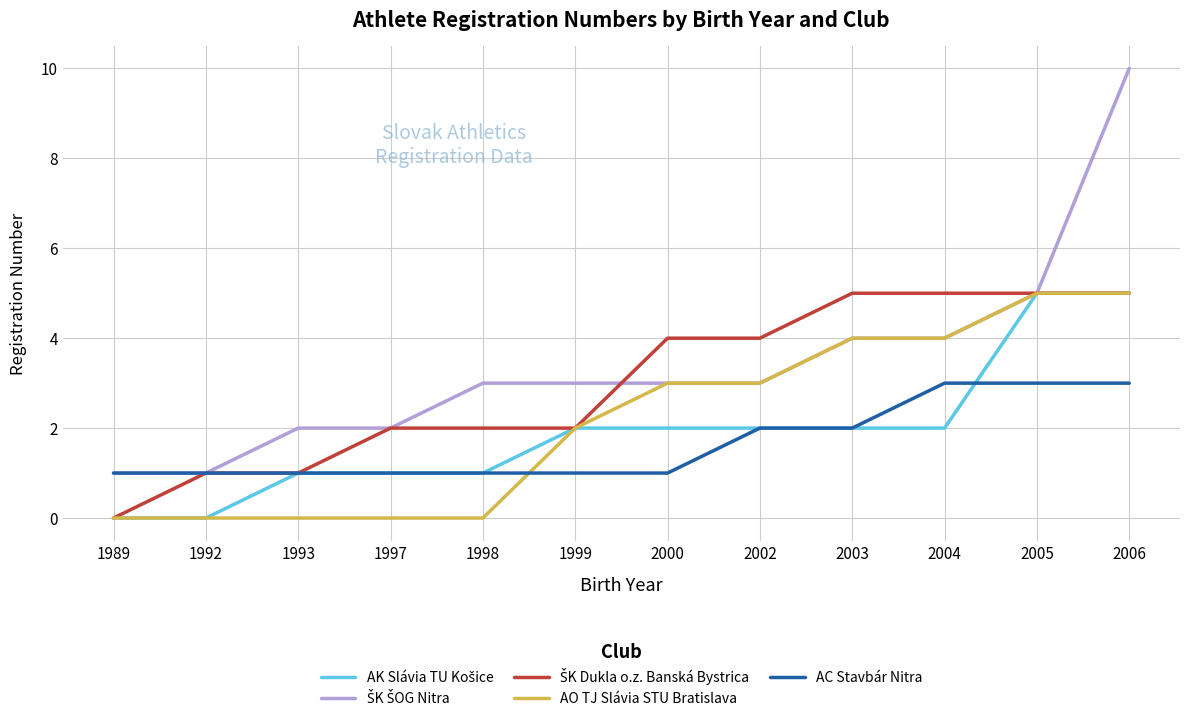

What is the total value across all series at 2005?

23